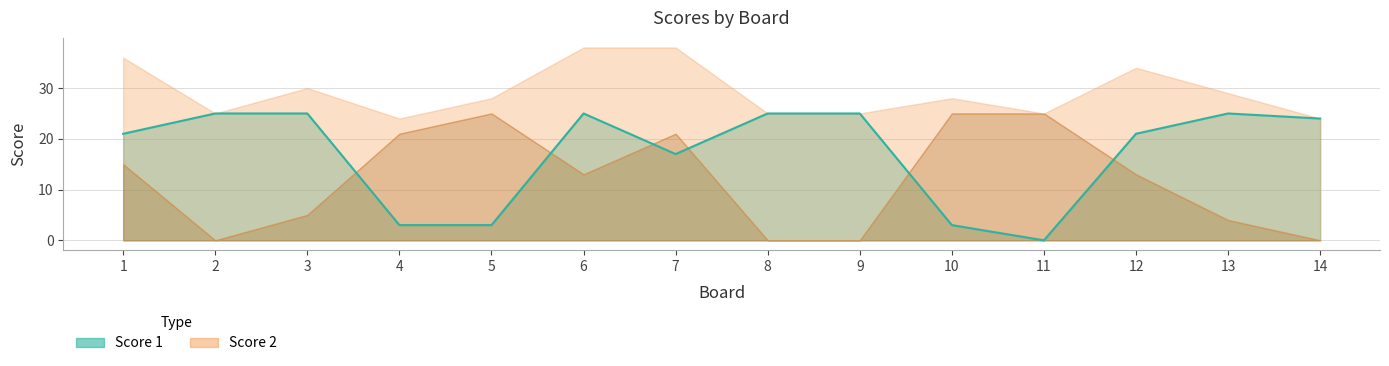

What value does the data have at 12, to the nearest 10?

20